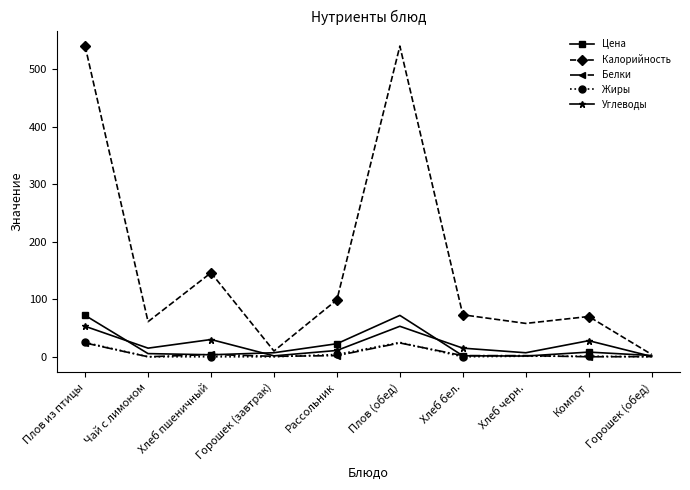

Which series has the widest spread of values?

Калорийность